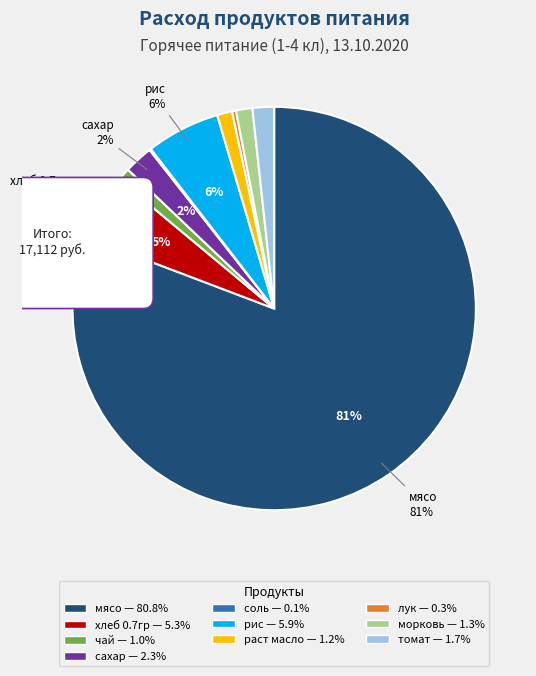

Between сахар and раст масло, which is larger?

сахар